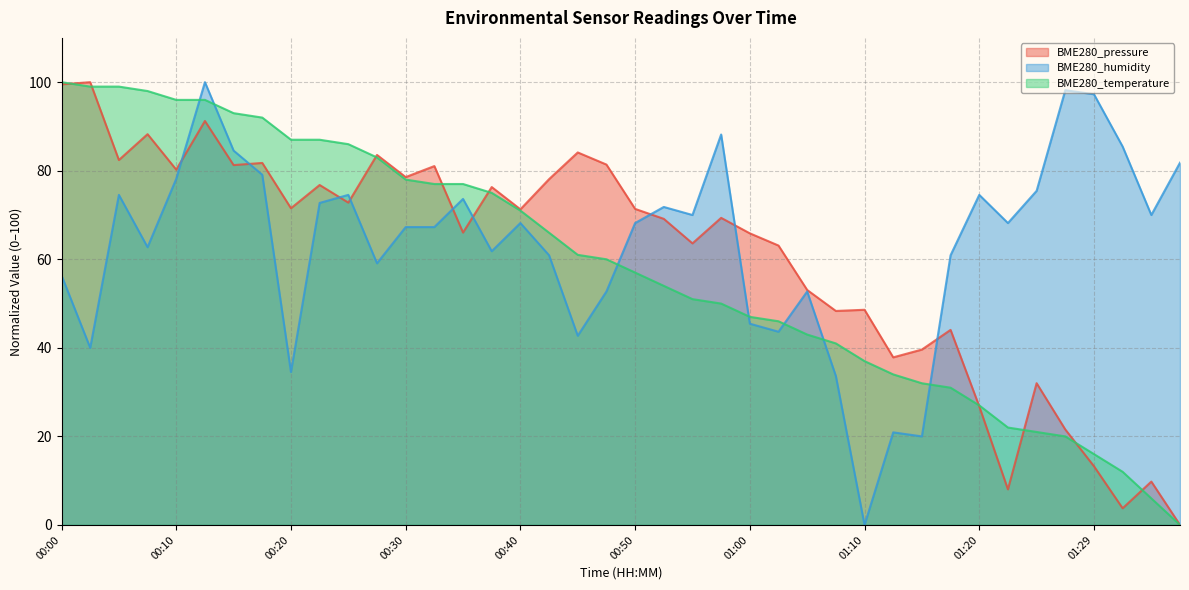

How many positive values does the BME280_temperature series have?

39